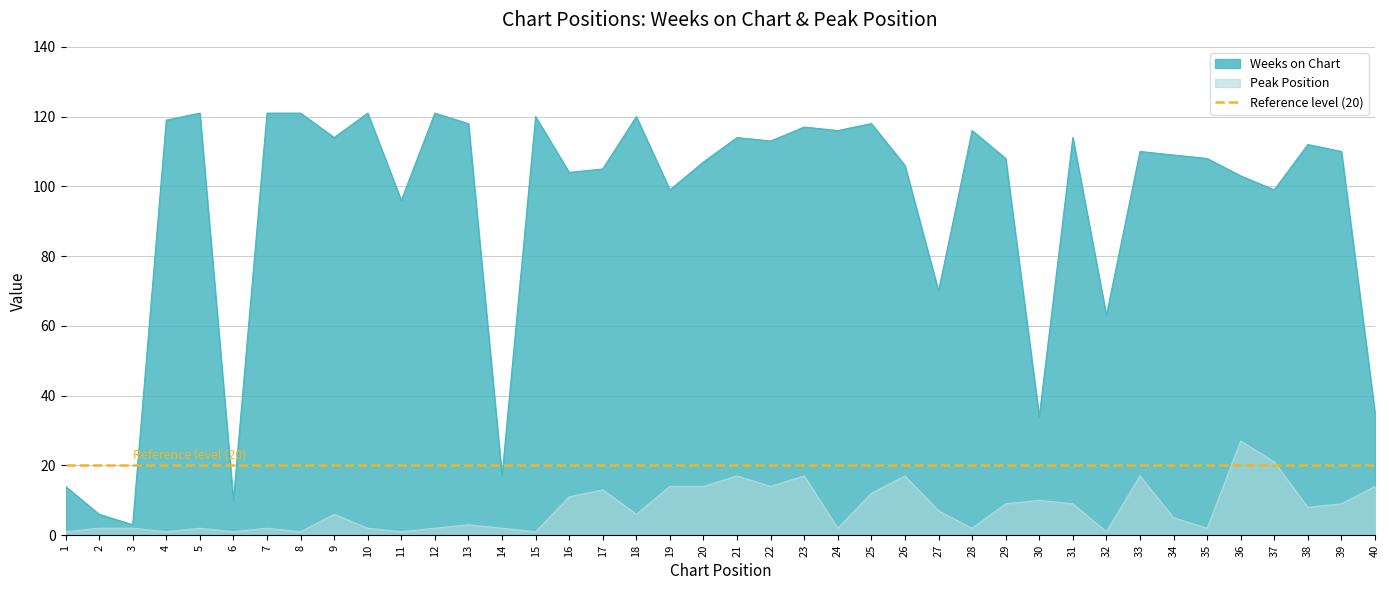

Reading left to right, extract all data points from this chart.

Weeks on Chart: 1=14	2=6	3=3	4=119	5=121	6=10	7=121	8=121	9=114	10=121	11=96	12=121	13=118	14=17	15=120	16=104	17=105	18=120	19=99	20=107	21=114	22=113	23=117	24=116	25=118	26=106	27=70	28=116	29=108	30=34	31=114	32=63	33=110	34=109	35=108	36=103	37=99	38=112	39=110	40=35
Peak Position: 1=1	2=2	3=2	4=1	5=2	6=1	7=2	8=1	9=6	10=2	11=1	12=2	13=3	14=2	15=1	16=11	17=13	18=6	19=14	20=14	21=17	22=14	23=17	24=2	25=12	26=17	27=7	28=2	29=9	30=10	31=9	32=1	33=17	34=5	35=2	36=27	37=21	38=8	39=9	40=14